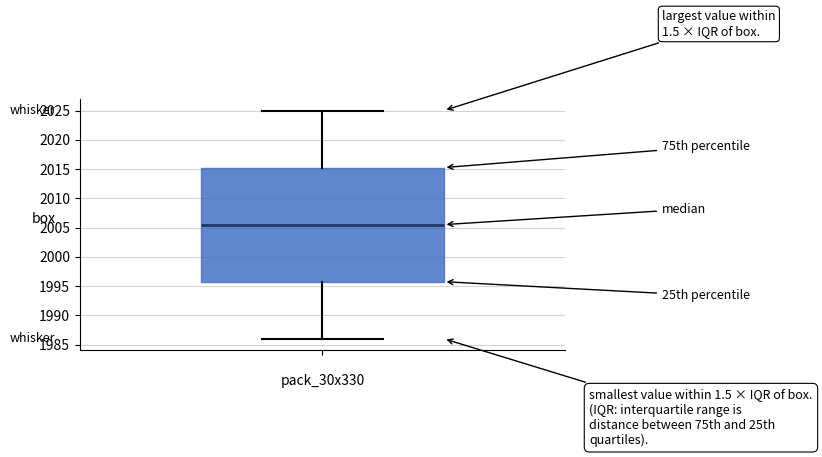

Transcribe this box plot: give where the median line is, the range the box spans, and where the two whiskers end, as read against the y-axis. The values are not printed on the chart, so give them approximately, as read against the axis.

median 2005.5, box 1996.0 to 2015.5, whiskers 1986.0 to 2025.0